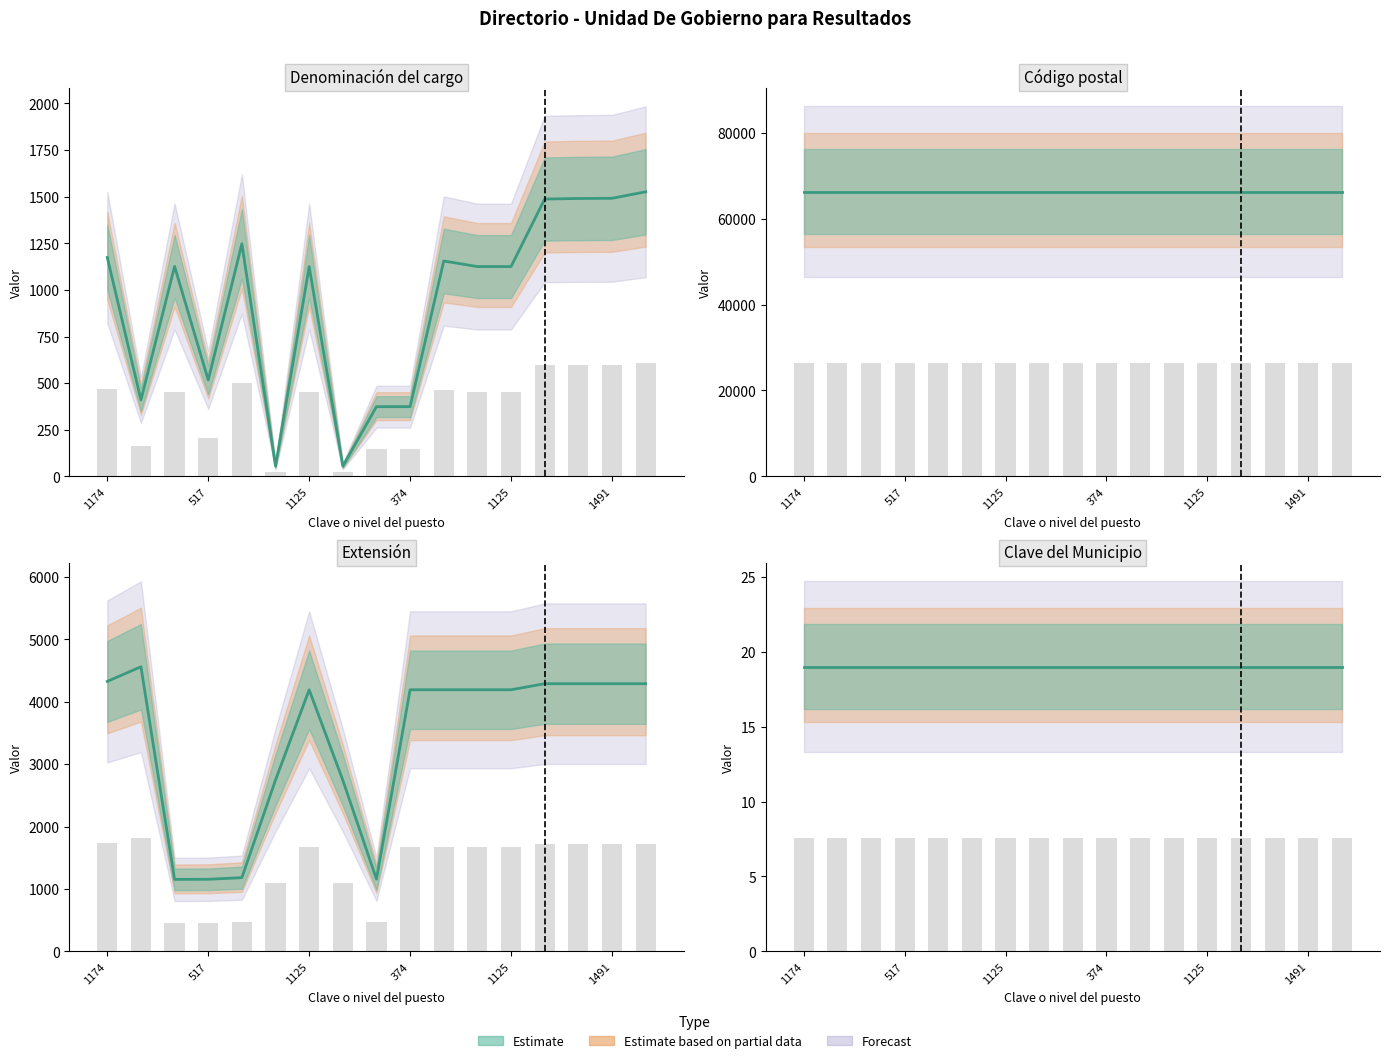

What is the total value across all series at 13?

72034.6